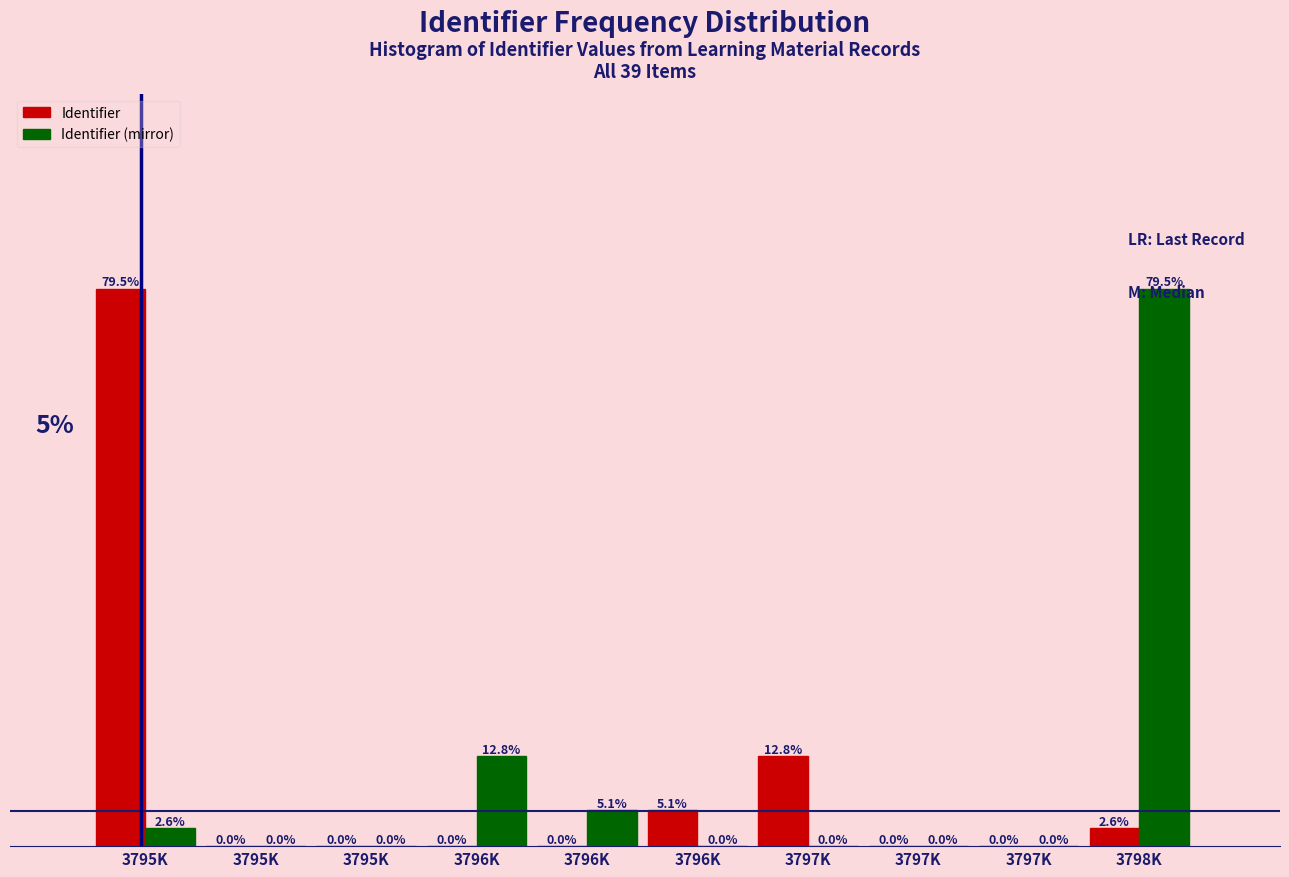

What are all the series names shown in the legend?

Identifier, Identifier (mirror)